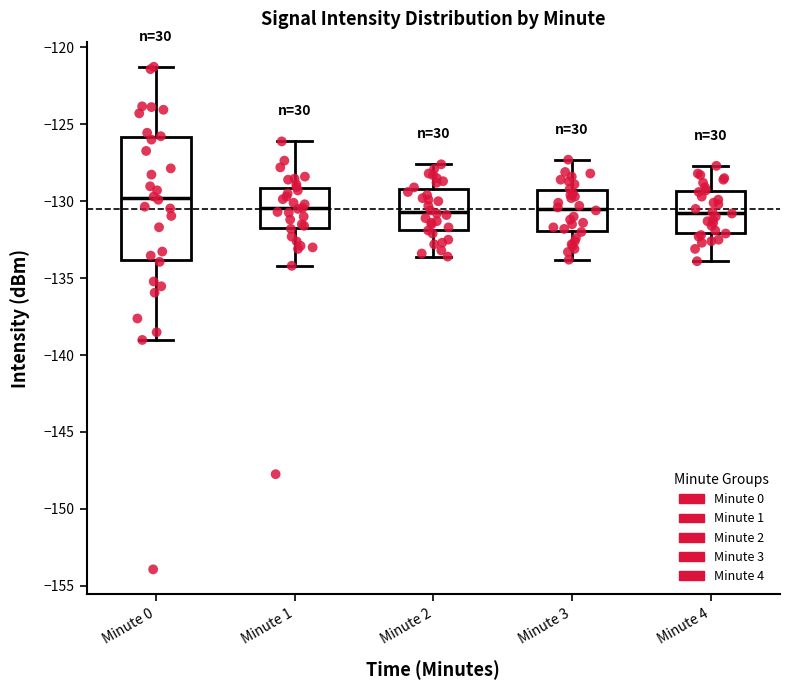

Reading left to right, transcribe this box plot: for each box, give where its median line is, the range the box spans, and where its two whiskers end, as read against the y-axis. The values are not printed on the chart, so give them approximately, as read against the axis.

Minute 0: median -130.0, box -134.0 to -126.0, whiskers -139.0 to -121.5
Minute 1: median -130.5, box -131.5 to -129.0, whiskers -134.0 to -126.0
Minute 2: median -130.5, box -132.0 to -129.0, whiskers -133.5 to -127.5
Minute 3: median -130.5, box -132.0 to -129.5, whiskers -134.0 to -127.5
Minute 4: median -130.5, box -132.0 to -129.5, whiskers -134.0 to -127.5